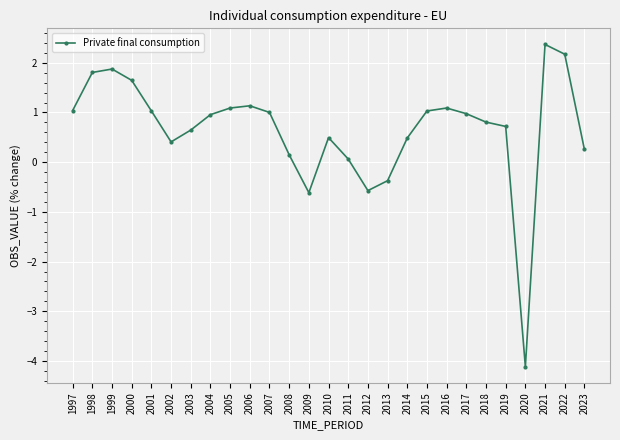

What is the value of the 26th point from the left?

2.2